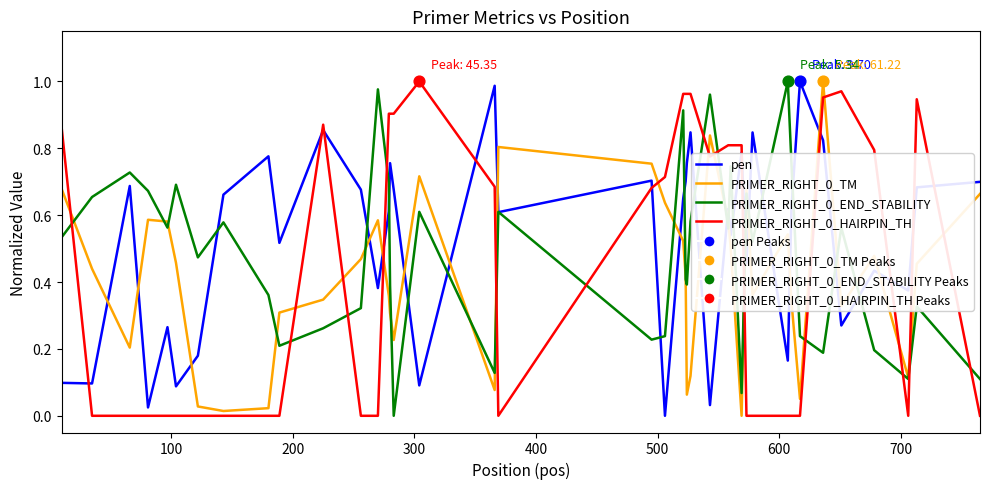

Which series has the largest total across all categories?

pen